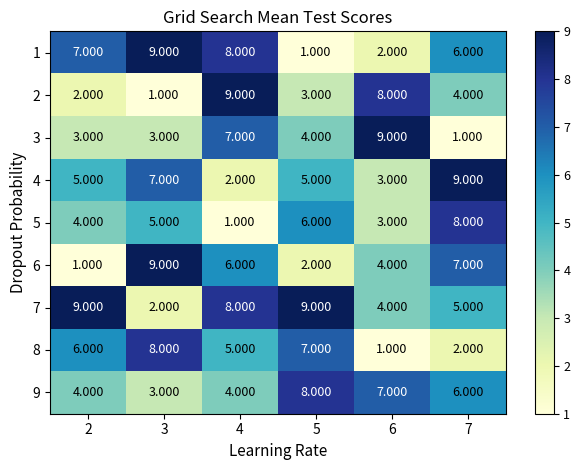

Is the value of 8 at 3 greater than the value of 7 at 2?

No